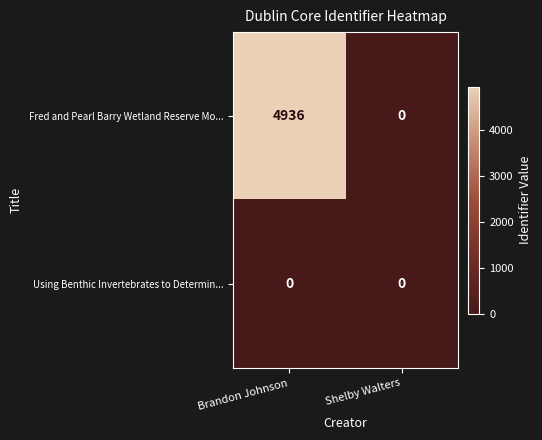

Reading right to left, transcribe all the data shown in this chart.

Fred and Pearl Barry Wetland Reserve Mo...: 0	4936
Using Benthic Invertebrates to Determin...: 0	0